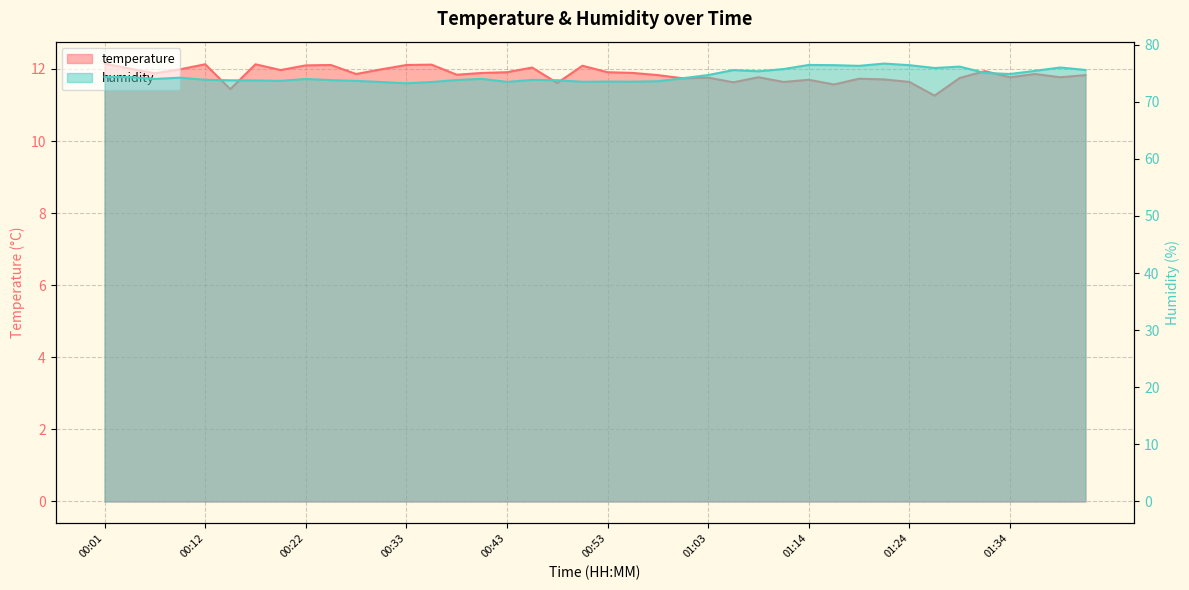

What is the difference between the highest and lowest values at 00:09?

62.2